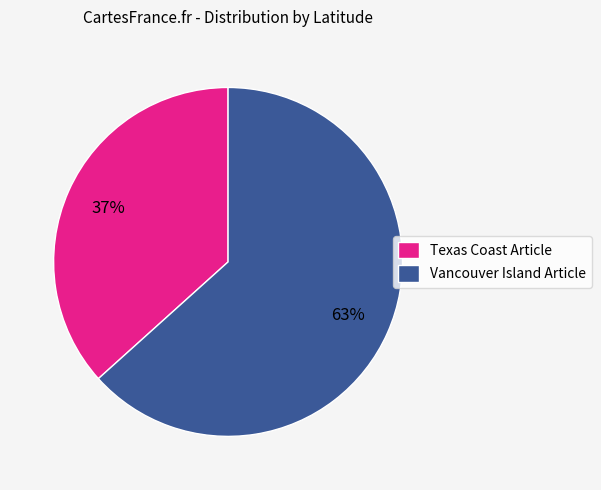

Rank the categories by value from highest to lowest.

Vancouver Island Article, Texas Coast Article